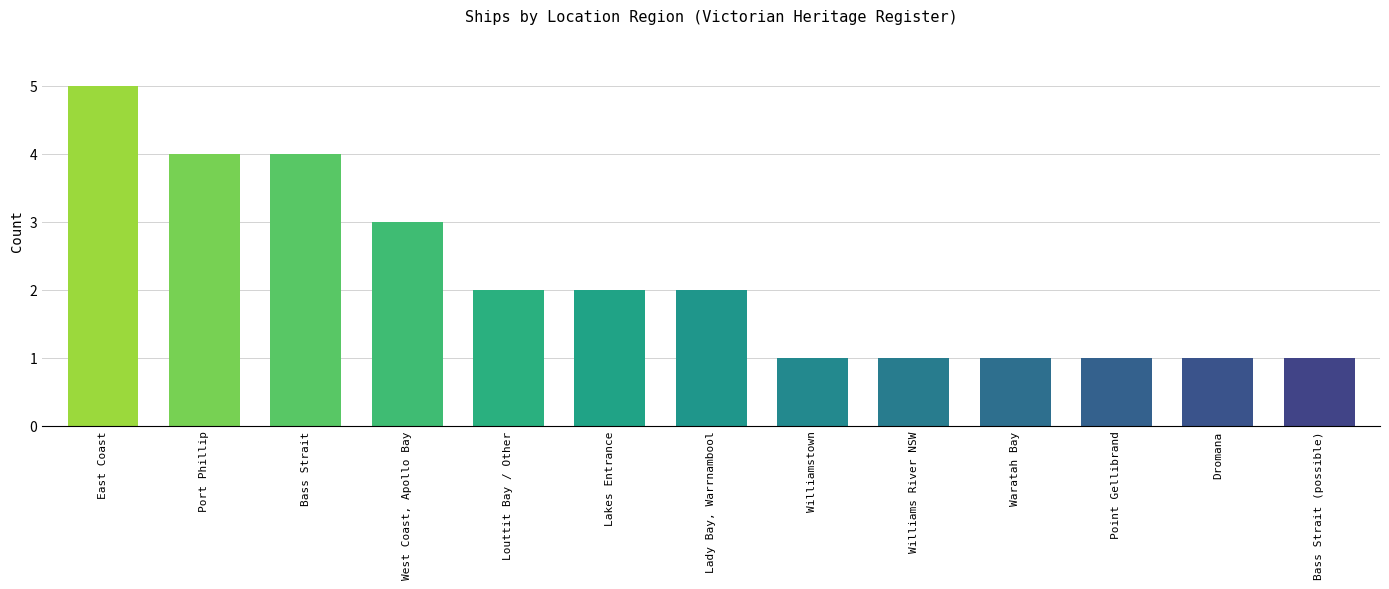

Reading right to left, extract all data points from this chart.

1	1	1	1	1	1	2	2	2	3	4	4	5